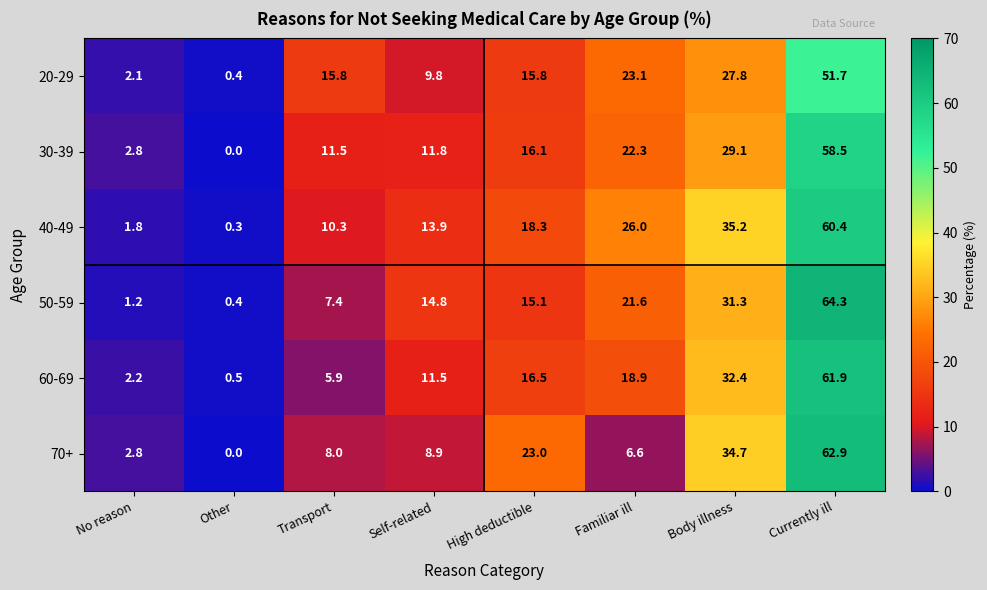

List the series in order of their peak value, highest first.

50-59, 70+, 60-69, 40-49, 30-39, 20-29